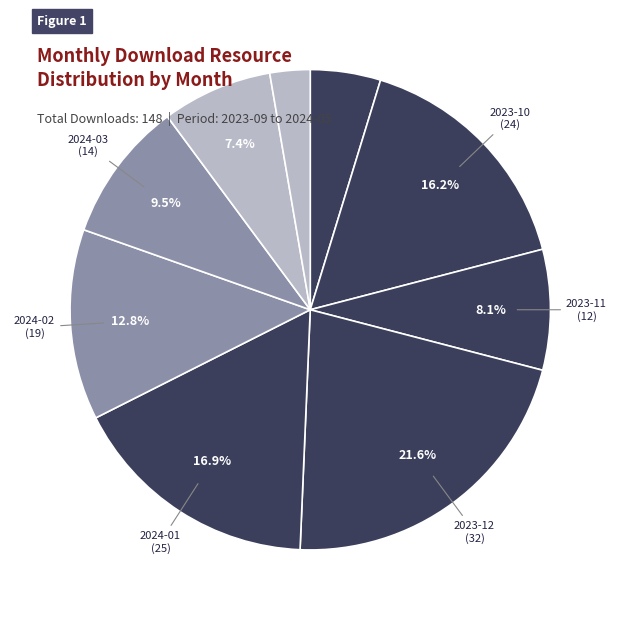

Count the number of slices in the pie.

9